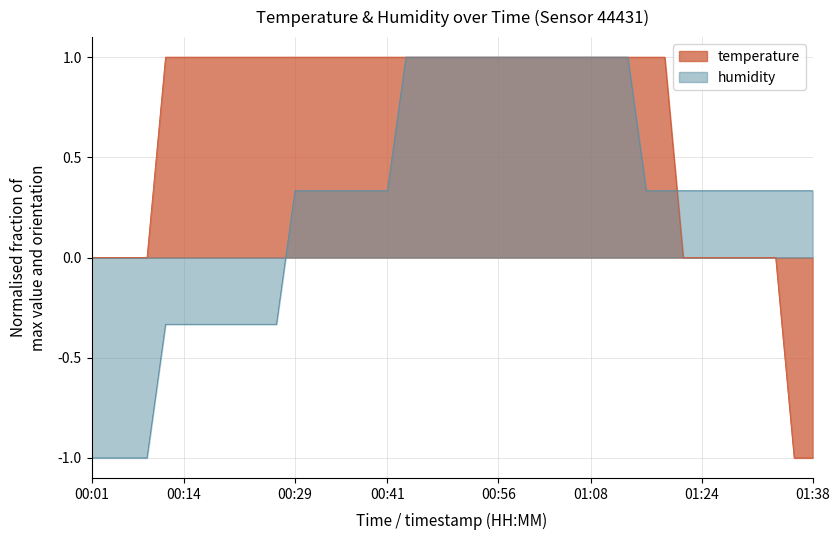

True or false: the data has more than 0 interior local peaks.

False